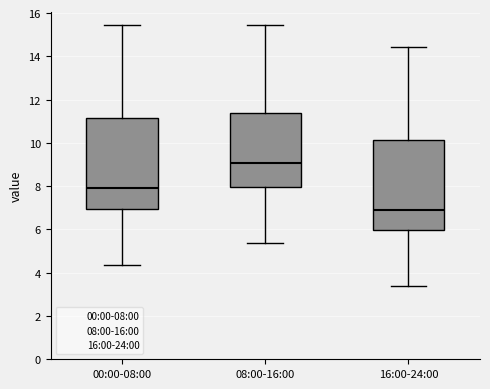

Reading left to right, transcribe this box plot: for each box, give where its median line is, the range the box spans, and where its two whiskers end, as read against the y-axis. The values are not printed on the chart, so give them approximately, as read against the axis.

00:00-08:00: median 8.0, box 7.0 to 11.2, whiskers 4.4 to 15.4
08:00-16:00: median 9.0, box 8.0 to 11.4, whiskers 5.4 to 15.4
16:00-24:00: median 7.0, box 6.0 to 10.2, whiskers 3.4 to 14.4